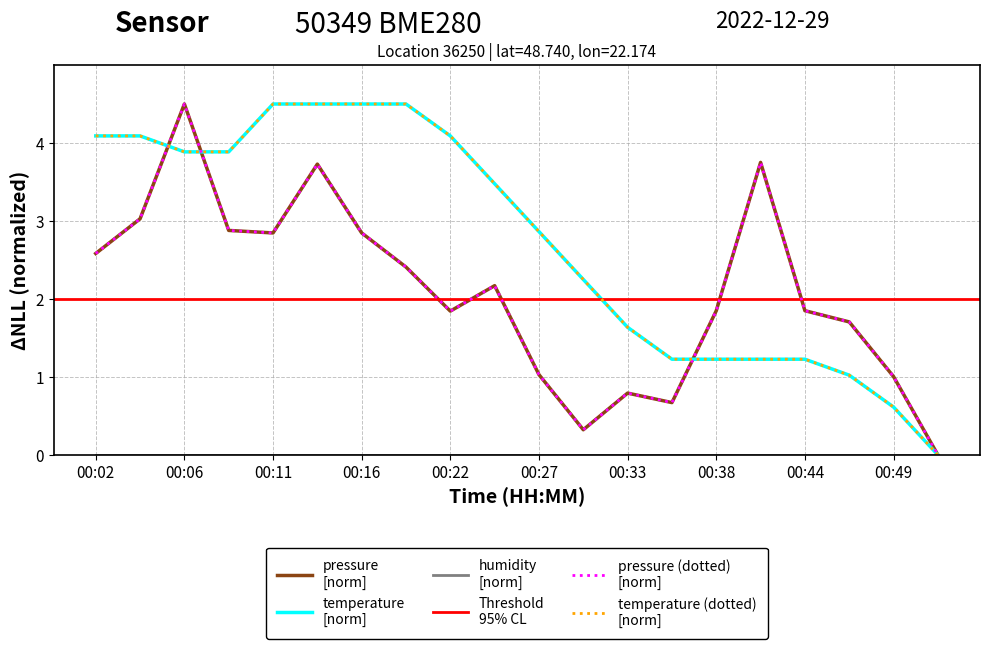

Which series changed the most between 00:22 and 00:41?

temperature